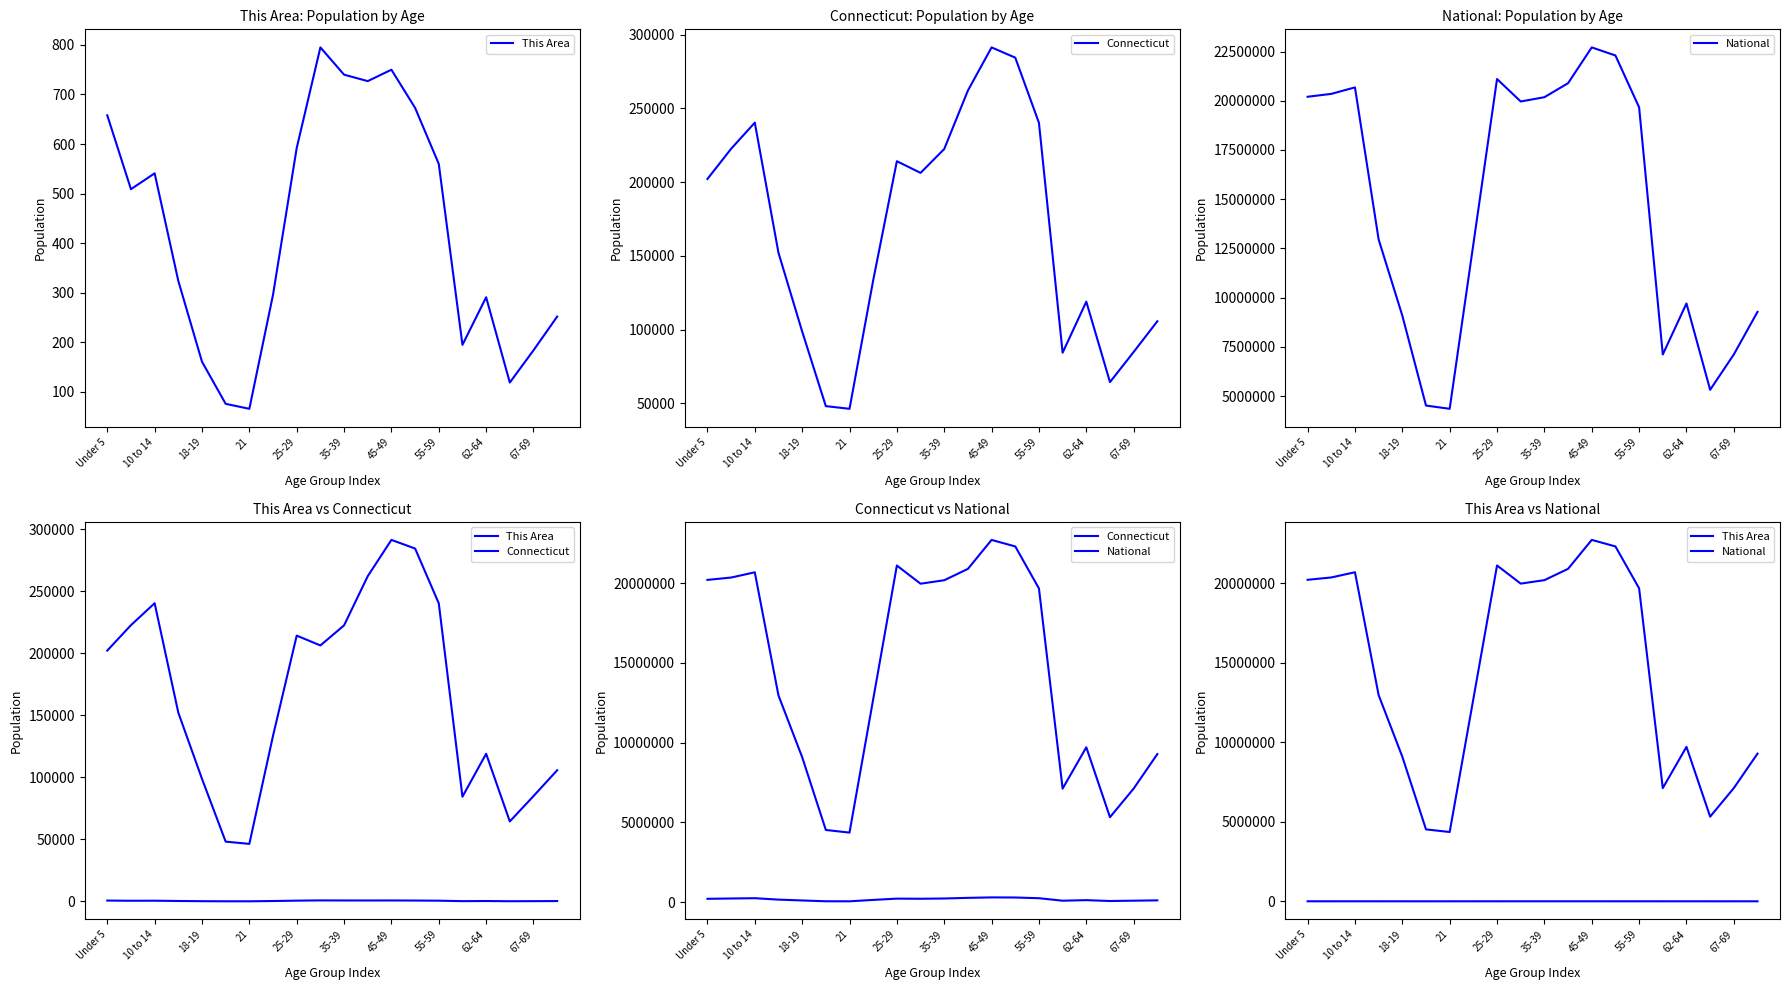

Is the value of Connecticut at Under 5 greater than the value of National at 55-59?

No